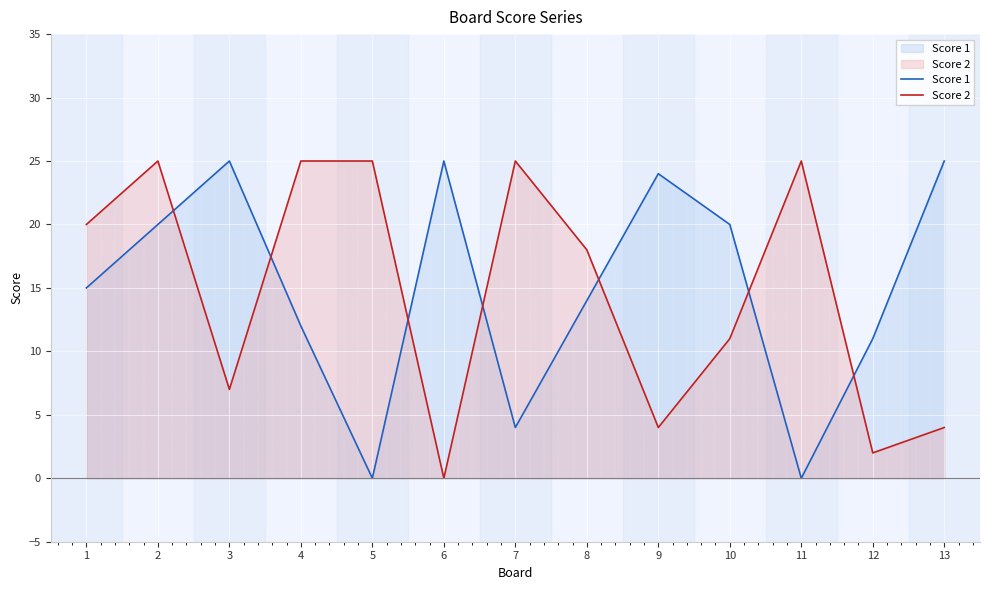

Count the number of data series in this chart.

2